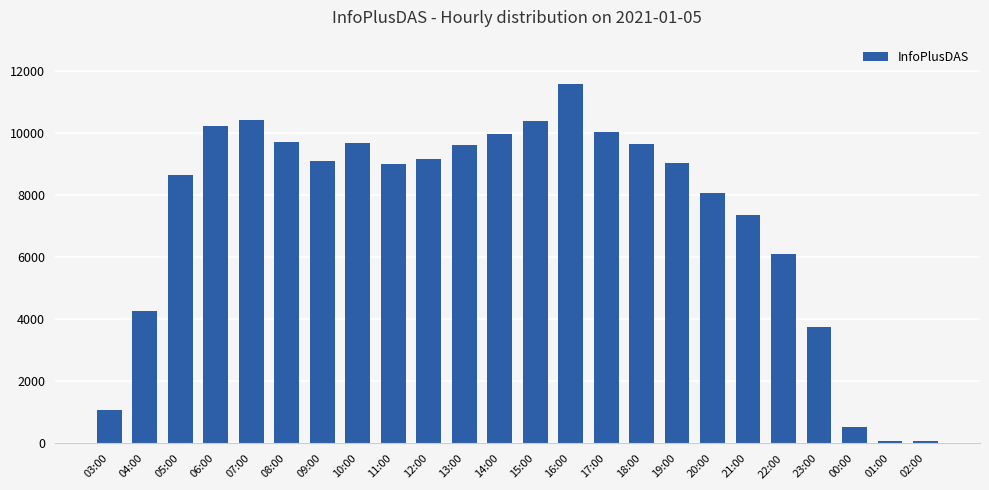

What is the label of the 18th bar from the right?

09:00